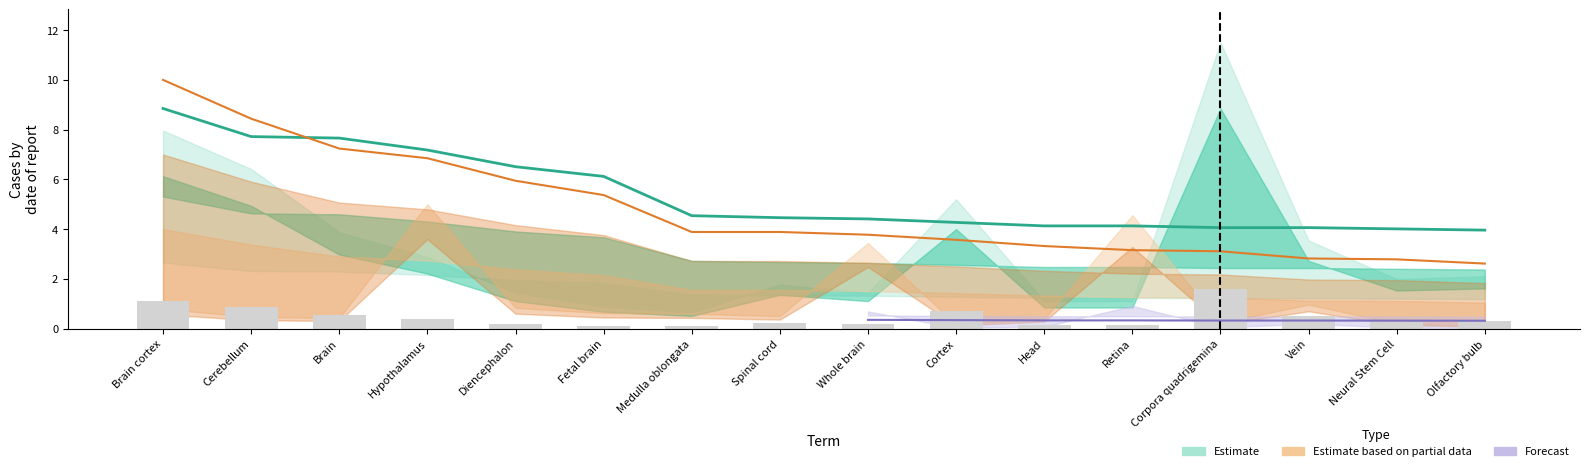

What is the label of the 5th bar from the left?

Diencephalon